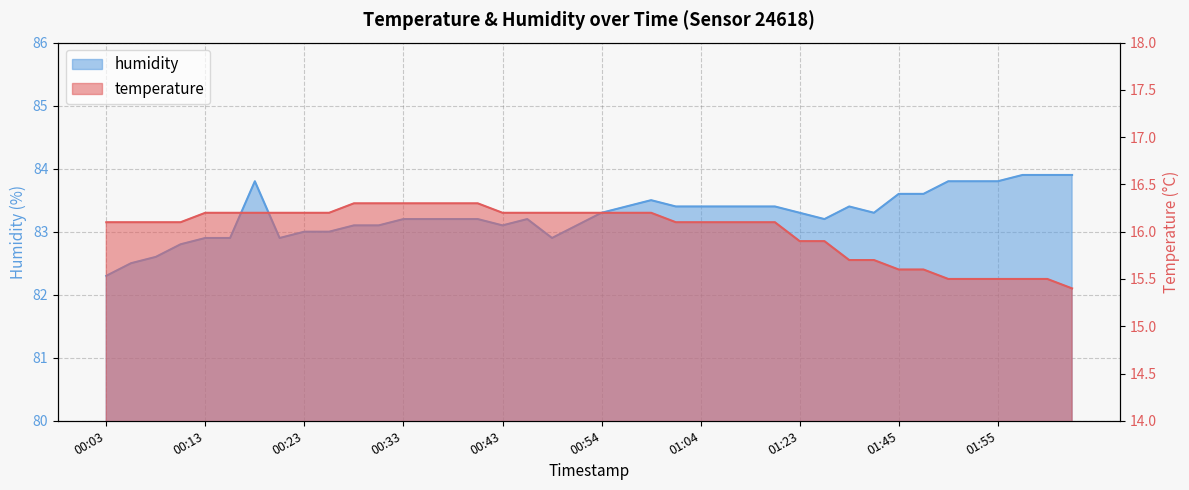

List the series in order of their overall mean, highest first.

humidity, temperature